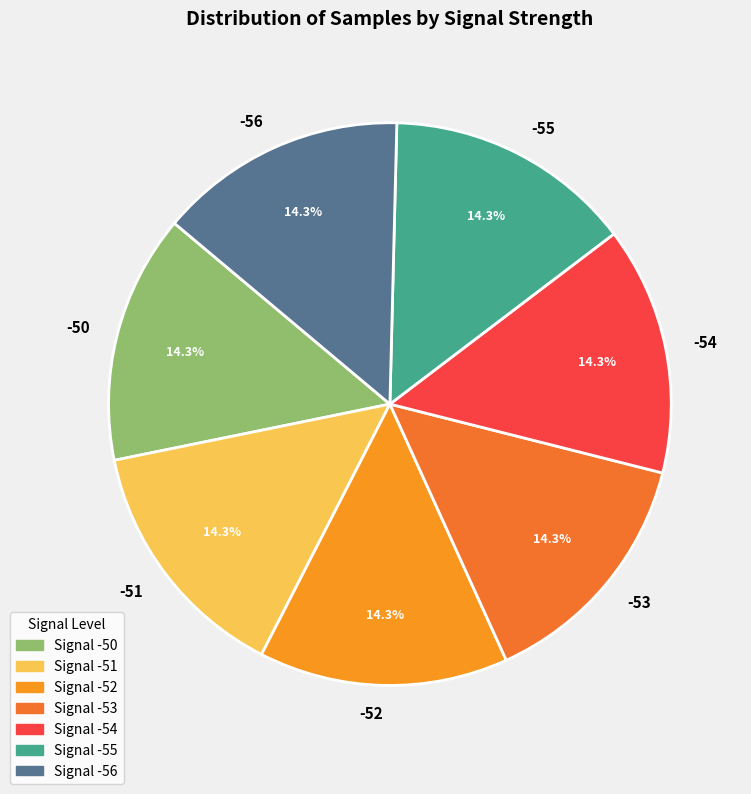

How many slices are in this pie chart?

7